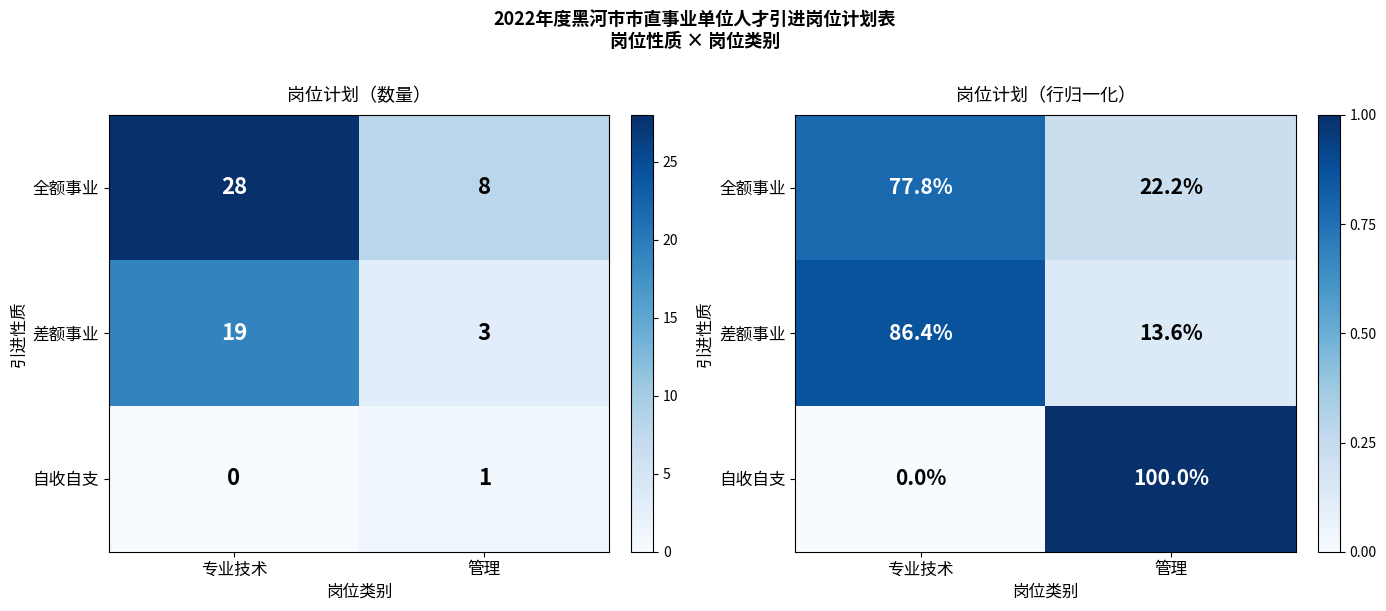

What is the difference between the highest and lowest values at 管理?

0.9